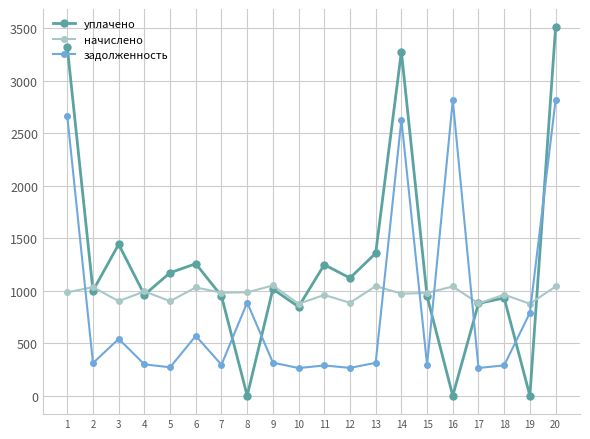

The начислено series shows 876.5 at 19. True or false?

True